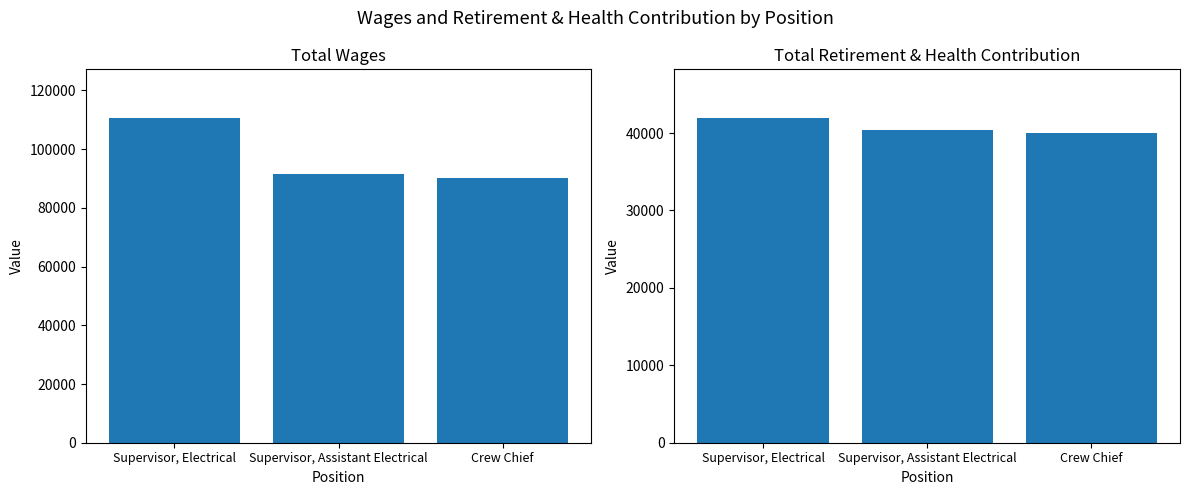

Reading right to left, list all the values displayed in this chart.

Total Wages: 90023	91445	110601
Total Retirement & Health Contribution: 39945	40358	41936